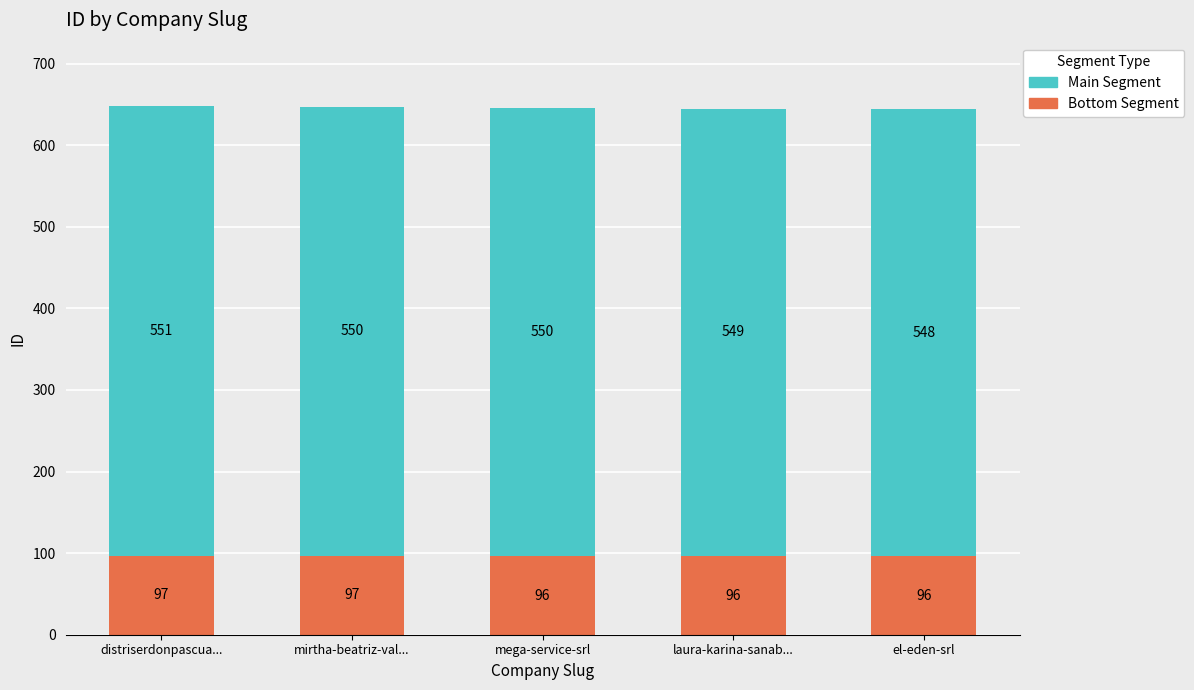

What is the highest value of the Bottom Segment series?

97